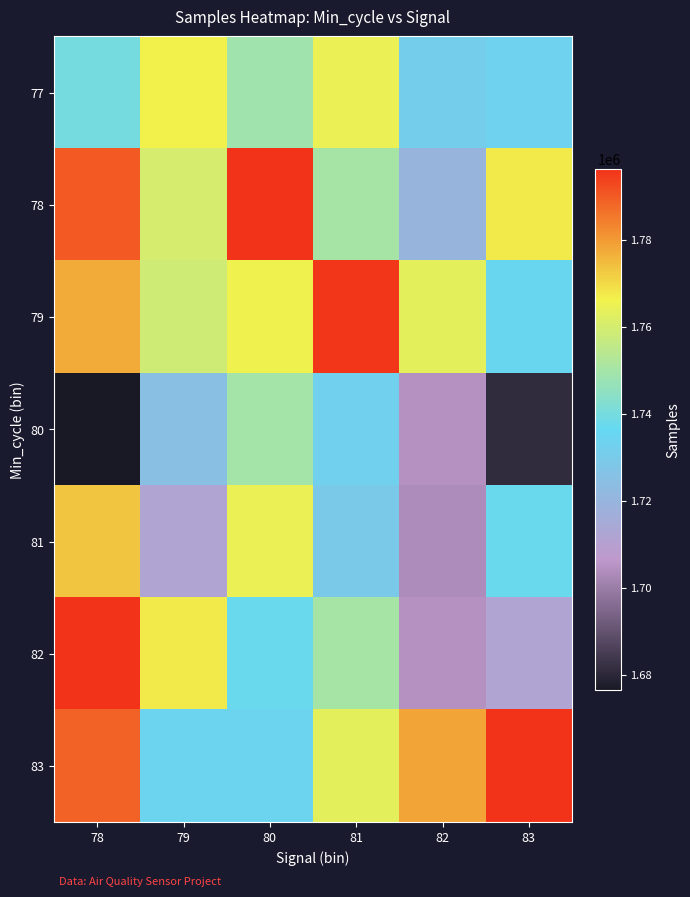

List the series in order of their peak value, highest first.

78, 83, 82, 79, 81, 77, 80